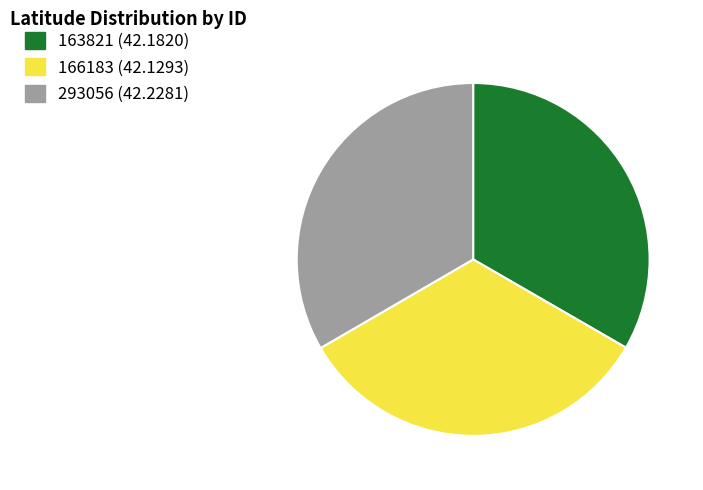

Does any single category account for the majority?

No